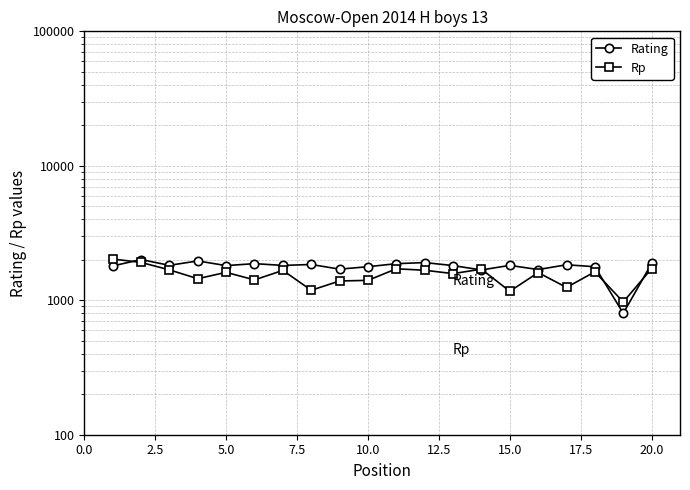

At how many categories does at least one series exceed 879?

20